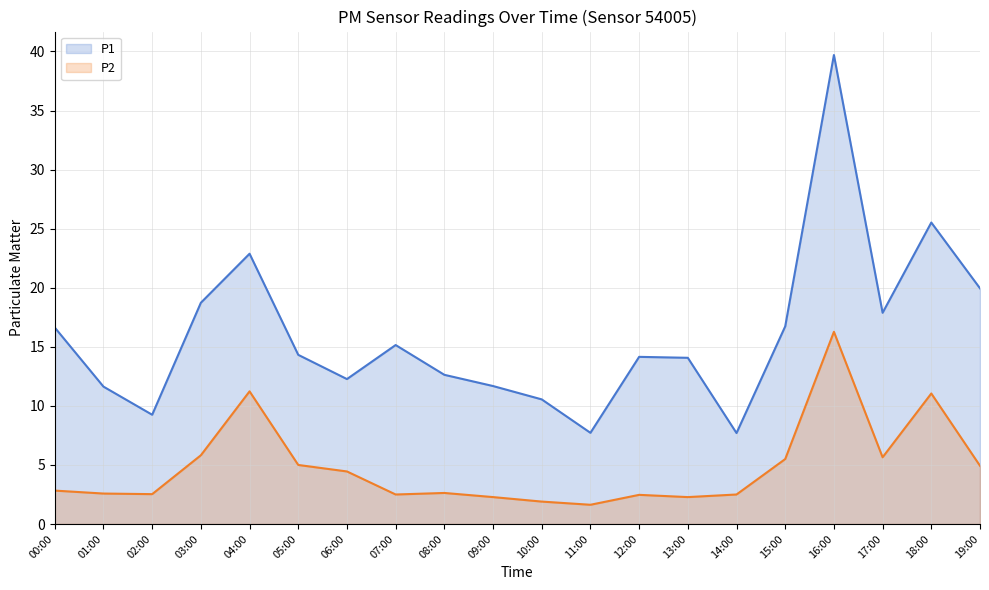

What is the approximate value of P1 at 15:00?

16.7